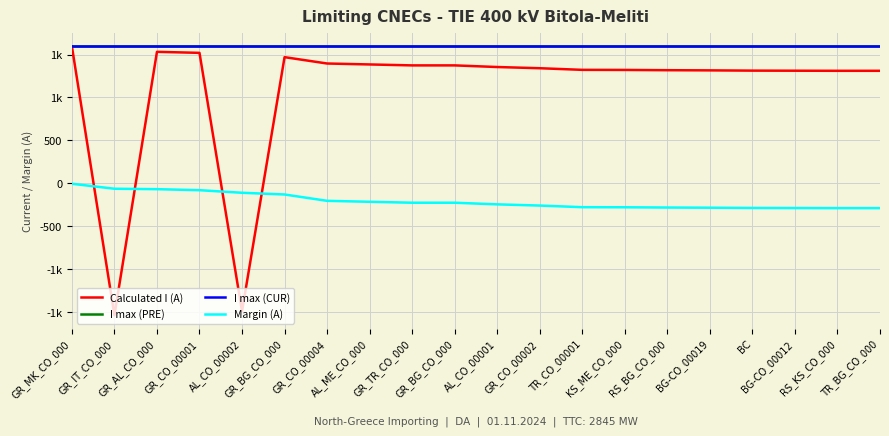

The value of I max (PRE) at GR_BG_CO_000 is 1600. True or false?

True